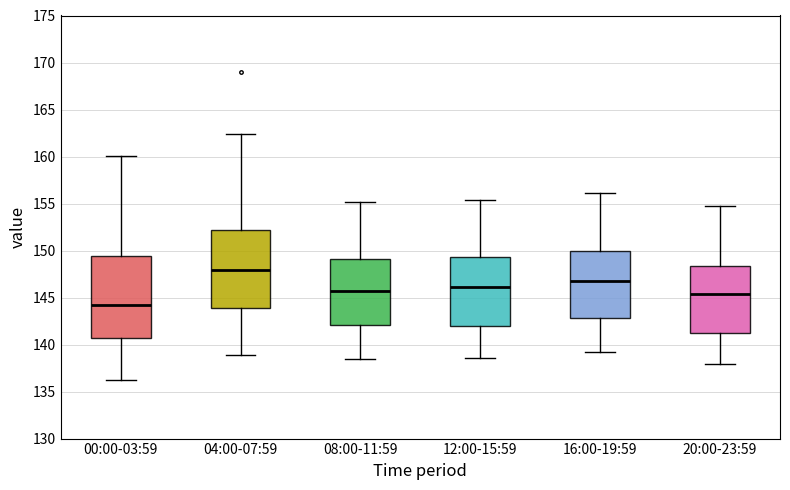

Which box's median line is the lowest?

00:00-03:59